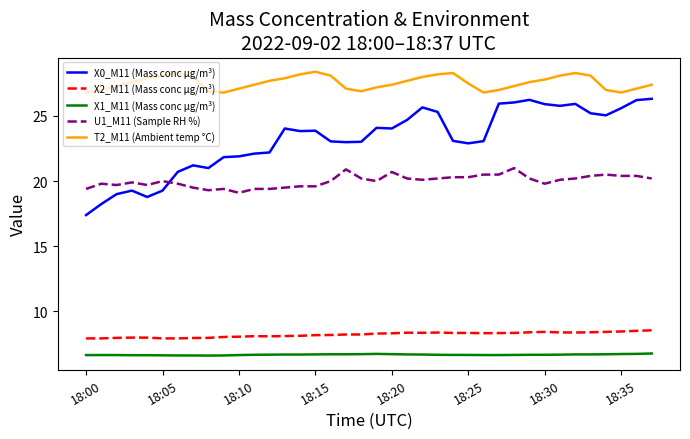

Is this an area chart (filled region under the line)?

No